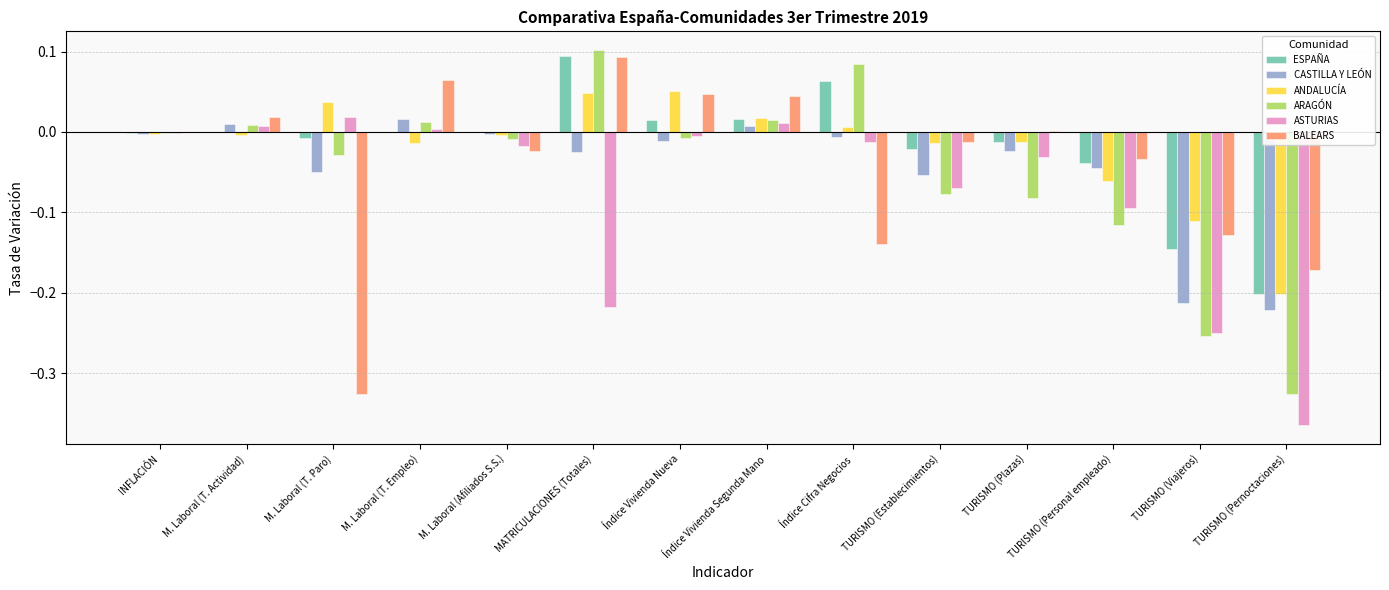

What are all the series names shown in the legend?

ESPAÑA, CASTILLA Y LEÓN, ANDALUCÍA, ARAGÓN, ASTURIAS, BALEARS